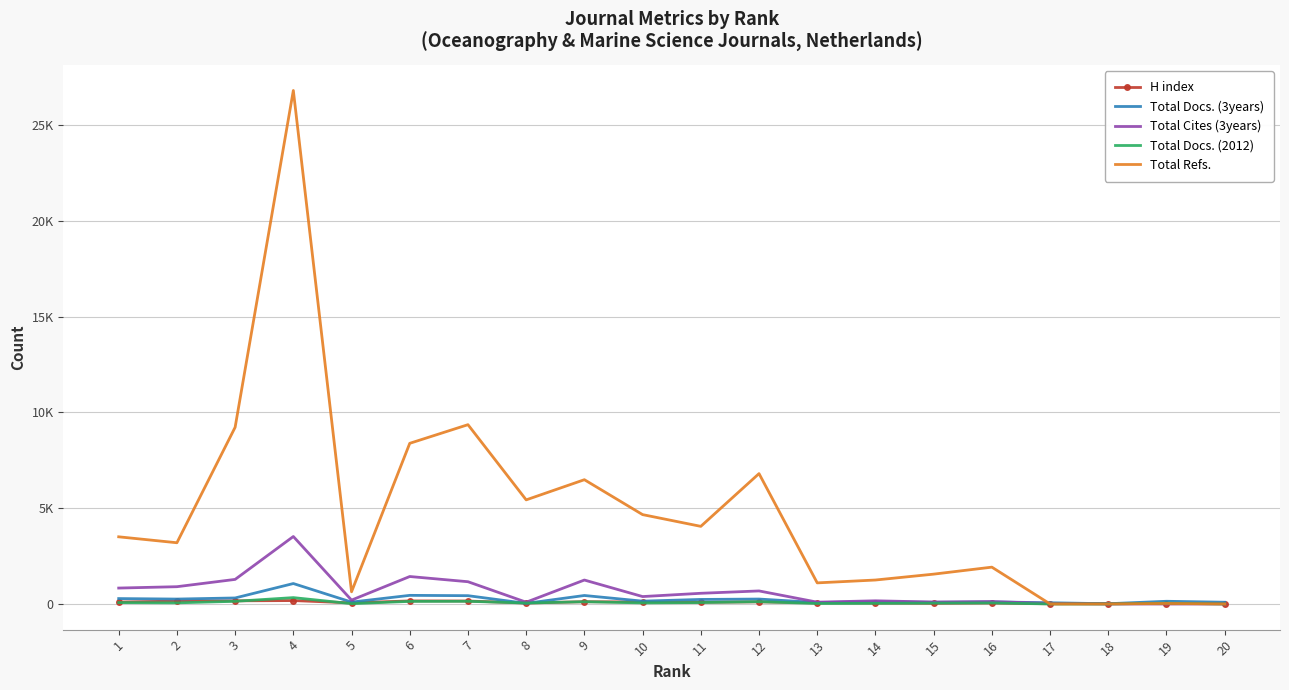

What are all the series names shown in the legend?

H index, Total Docs. (3years), Total Cites (3years), Total Docs. (2012), Total Refs.